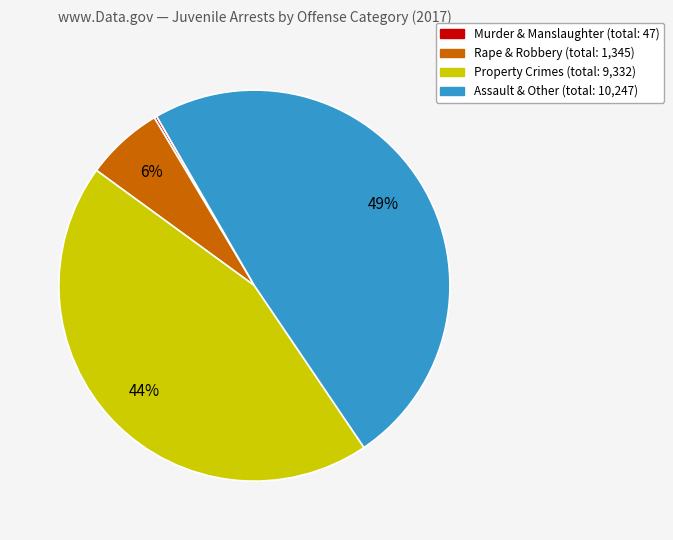

To the nearest percent, what is the average slice percentage?

25%